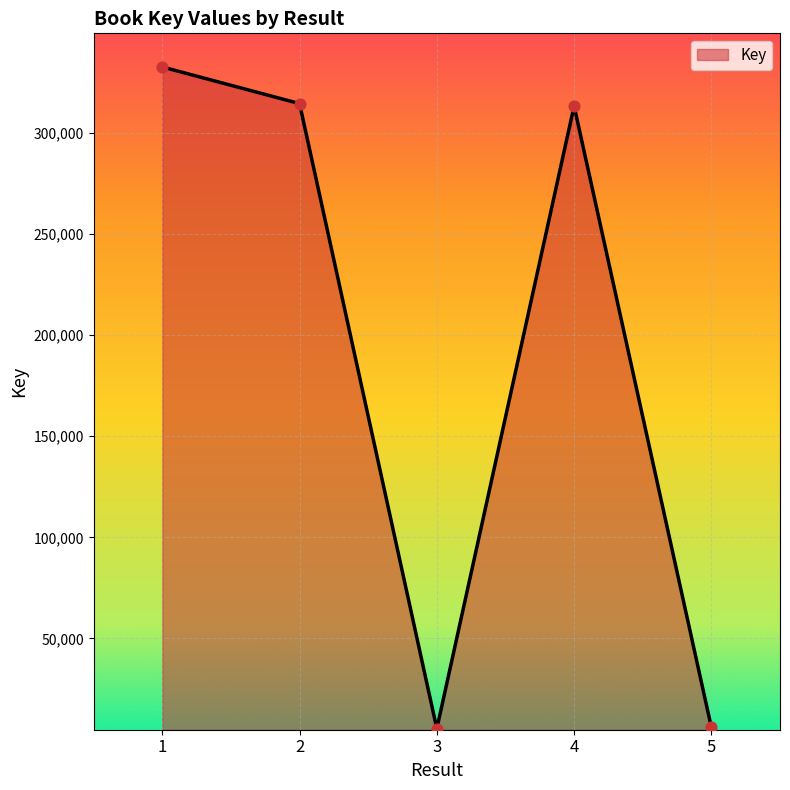

Which has a higher value, 2 or 1?

1